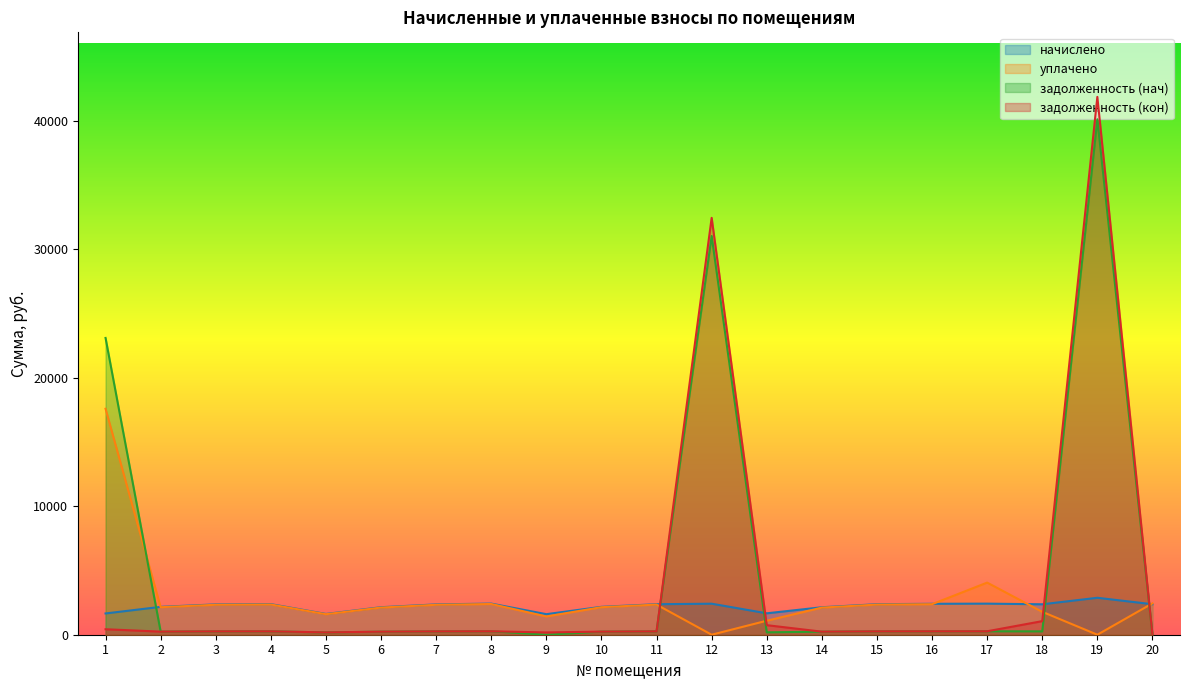

How many categories are shown in the chart?

20